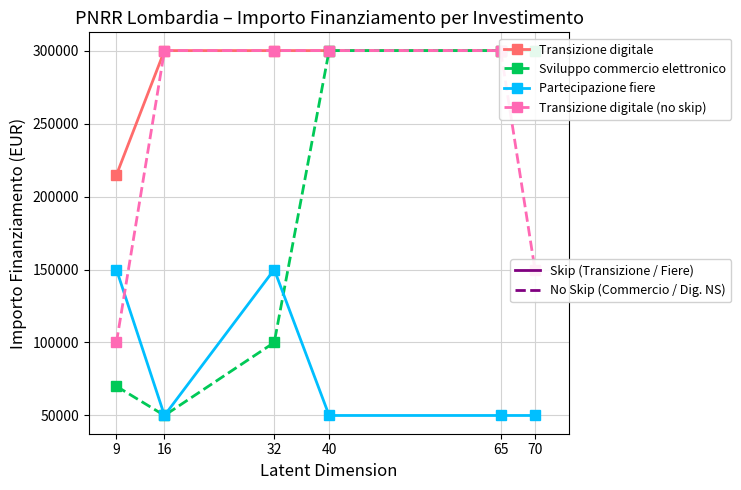

What is the maximum value shown in the chart?

300000